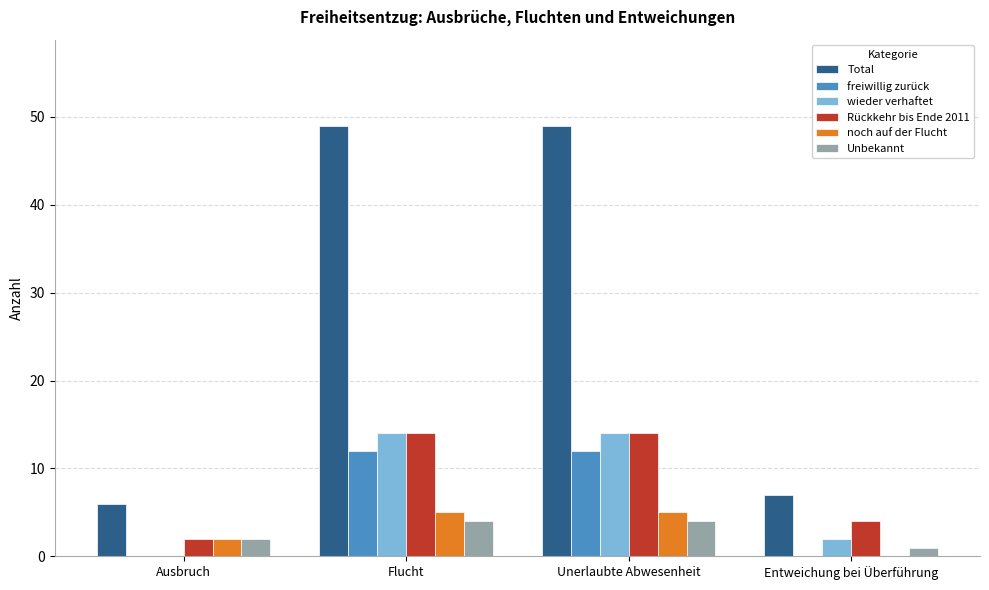

Does the chart contain stacked bars?

No